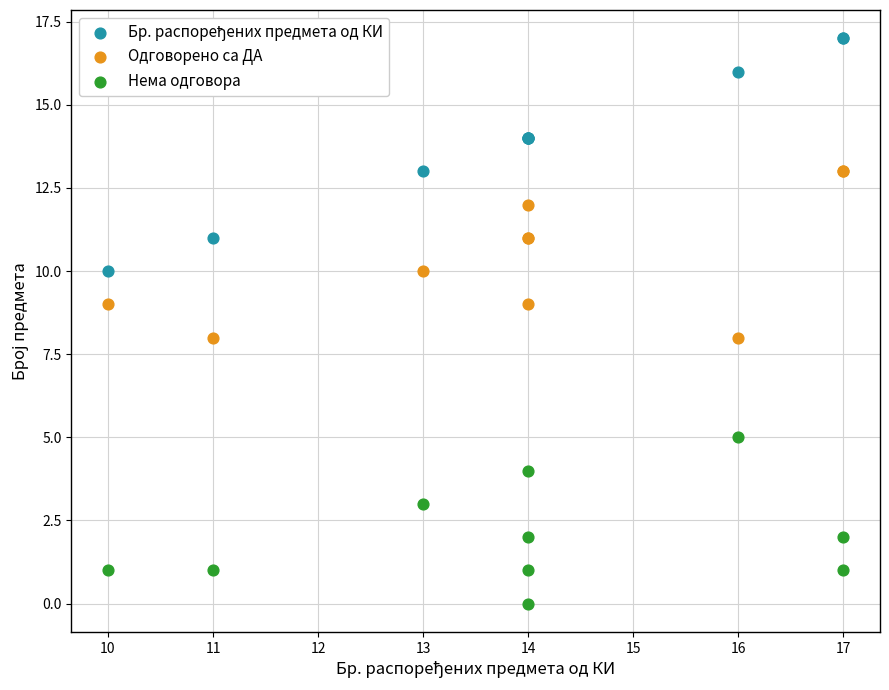

Which series reaches the minimum Y coordinate?

Нема одговора